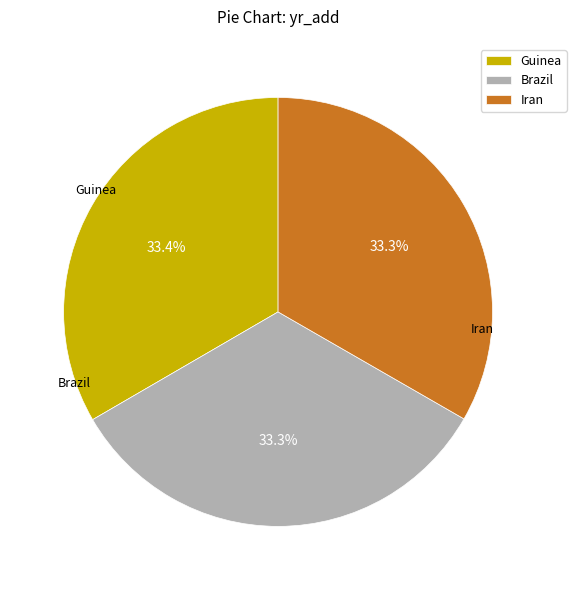

Do Iran and Brazil together represent more than half of the pie?

Yes